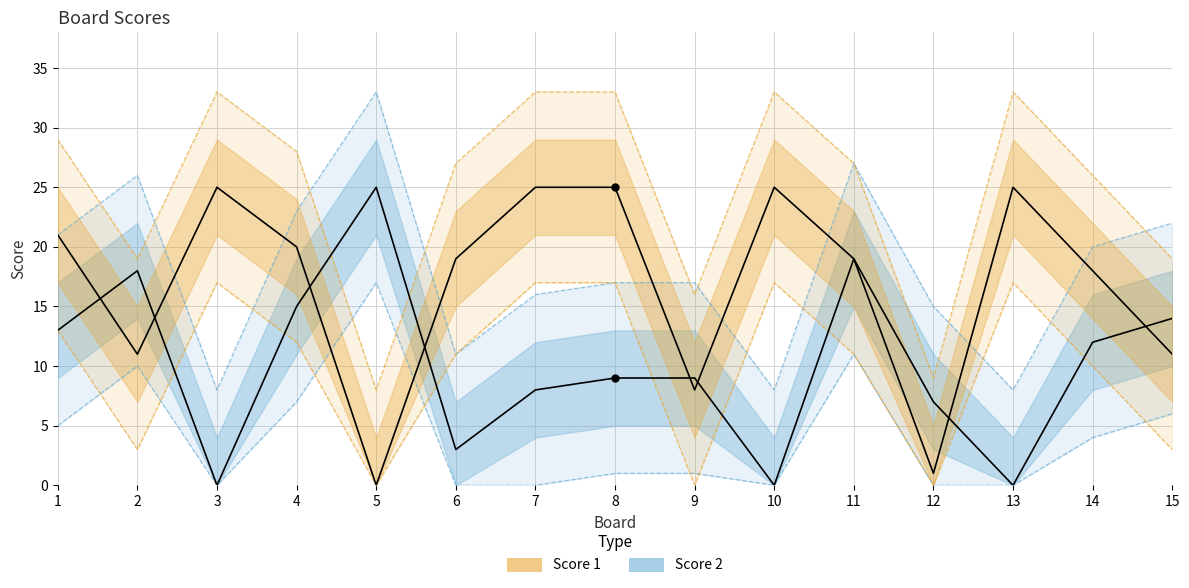

Which series has the largest total across all categories?

Score 1